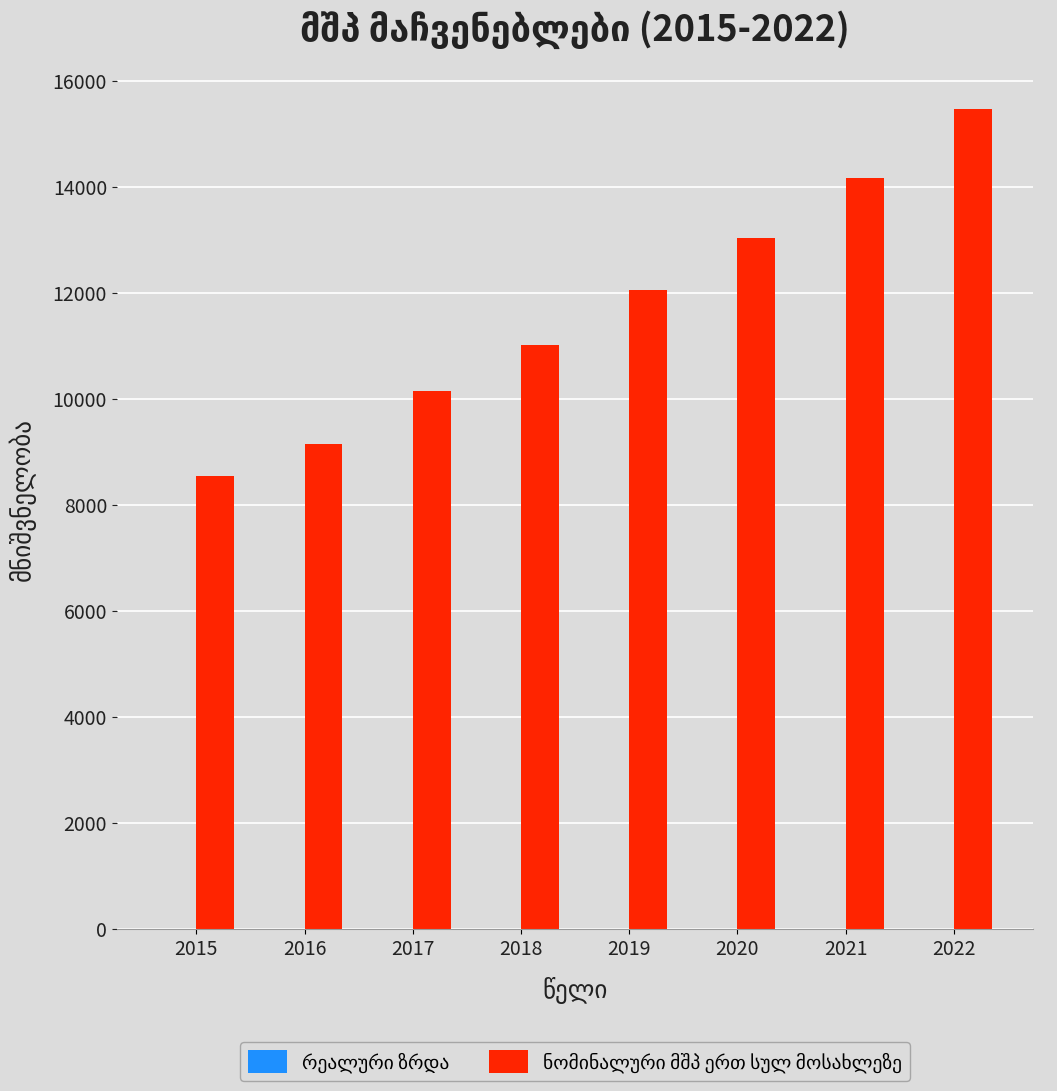

At which category is the sum across all series the highest?

2022